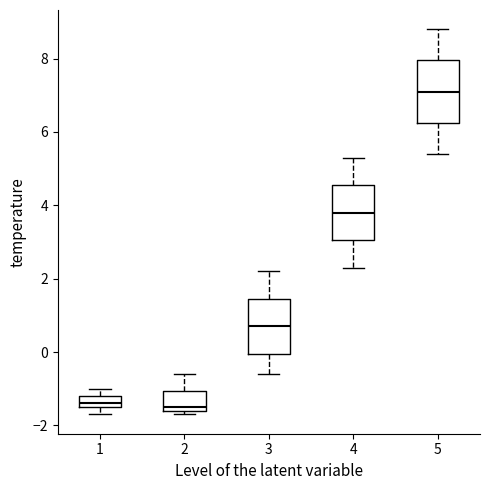

Where is the upper edge of the box at x = 1 on the y-axis? The values are not printed on the chart, so give them approximately, as read against the axis.

-1.2